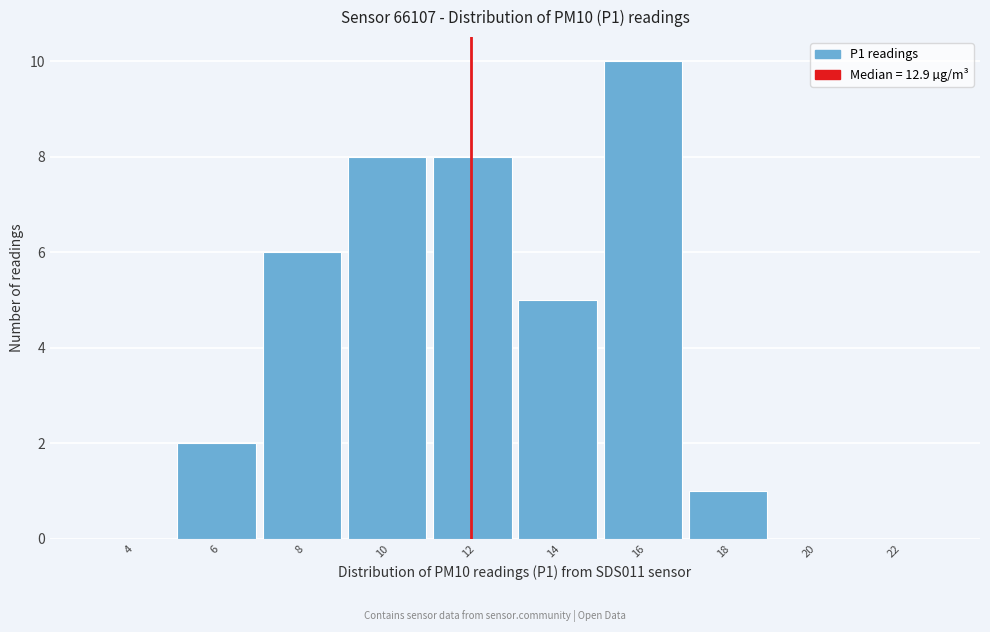

Reading left to right, what are all the values shown in this chart?

4=0	6=2	8=6	10=8	12=8	14=5	16=10	18=1	20=0	22=0